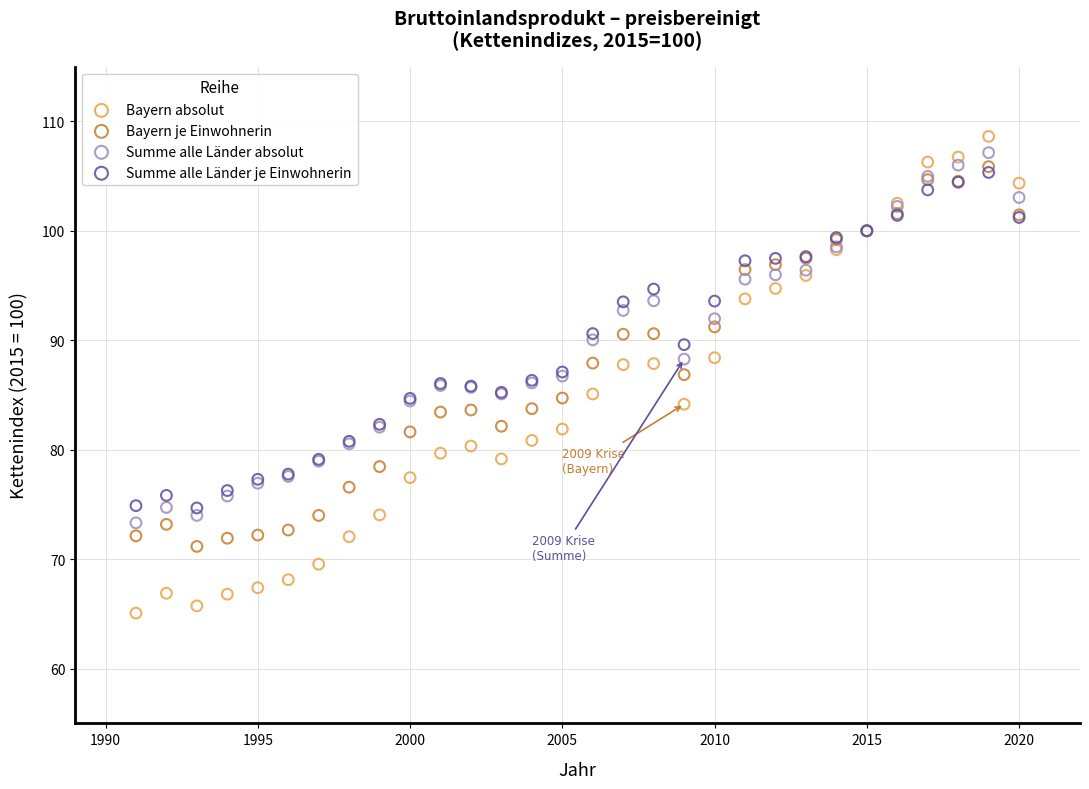

What are all the series names shown in the legend?

Bayern absolut, Bayern je Einwohnerin, Summe alle Länder absolut, Summe alle Länder je Einwohnerin